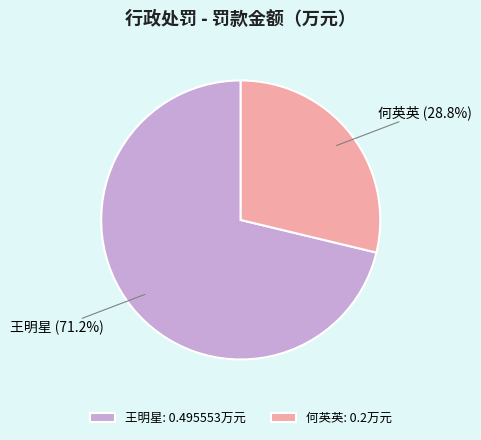

Is it true that 王明星 is 71% of the pie?

True